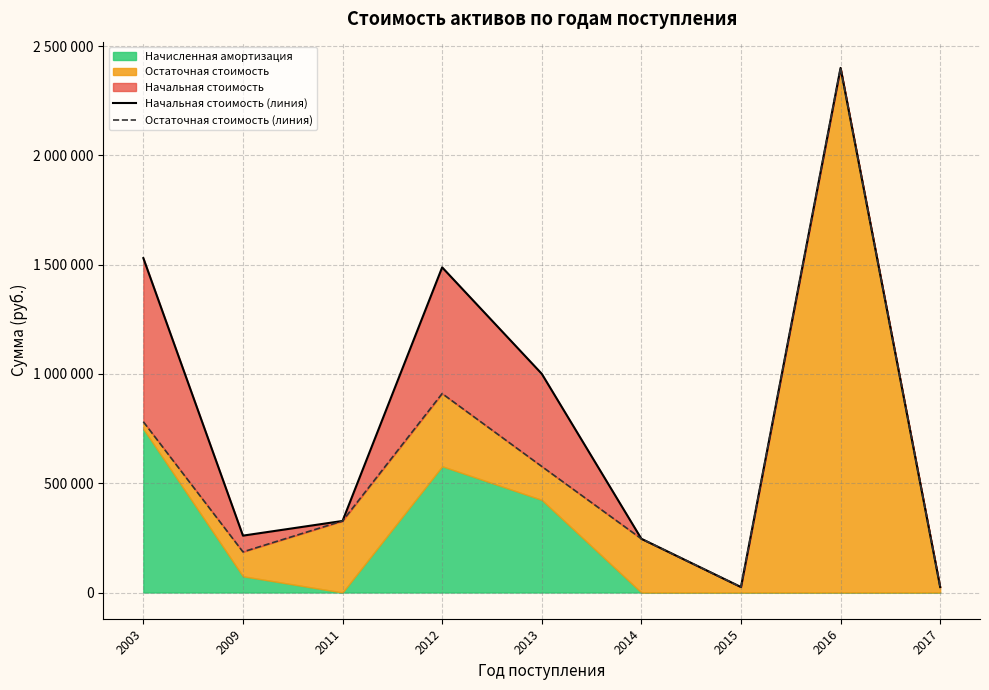

True or false: Остаточная стоимость (линия) and Начальная стоимость (линия) cross at least once.

False